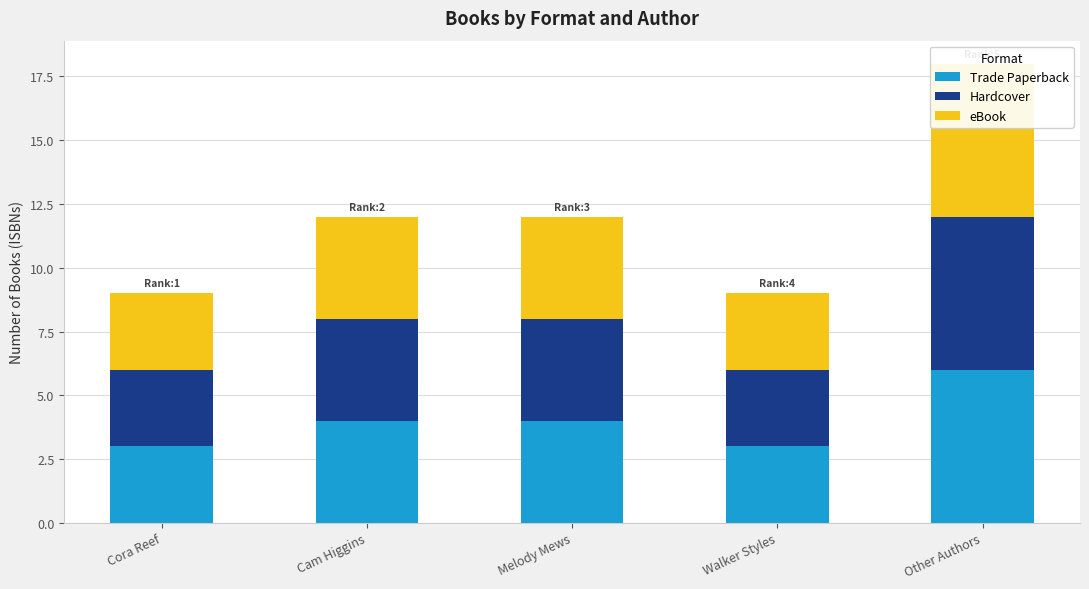

What is the total value across all series at Melody Mews?

12